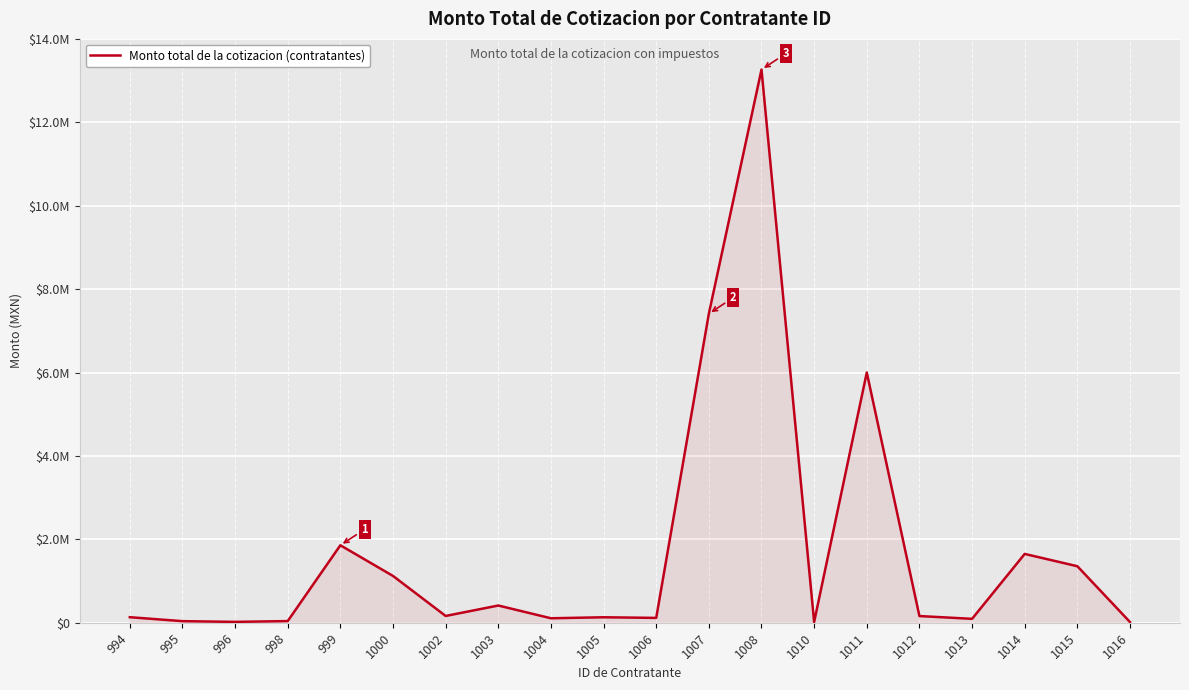

Rank the categories by value from highest to lowest.

1008, 1007, 1011, 999, 1014, 1015, 1000, 1003, 1002, 1012, 994, 1005, 1006, 1004, 1013, 998, 995, 996, 1010, 1016